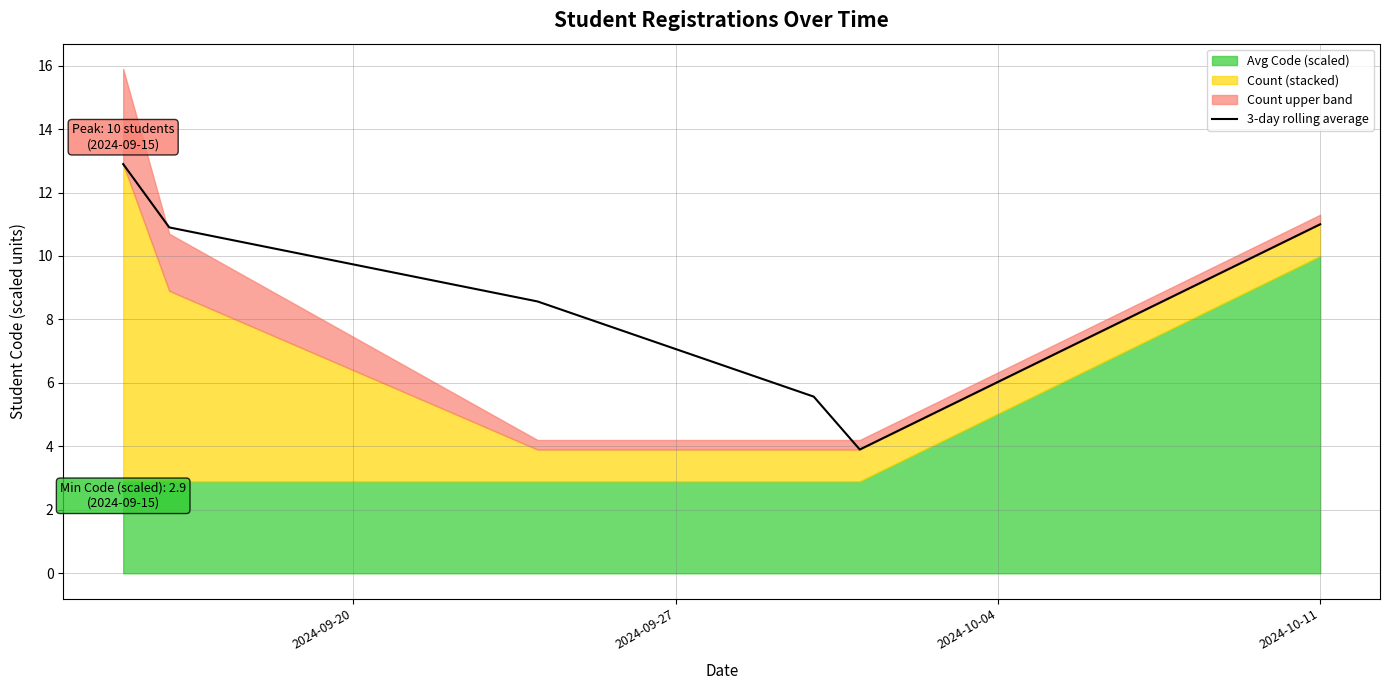

What is the minimum value for 3-day rolling average?

3.9